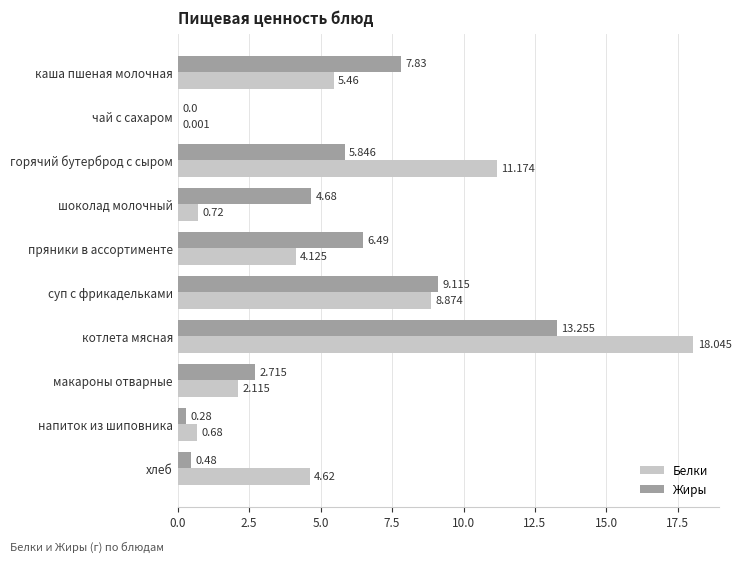

At which label is Жиры closest to 6?

горячий бутерброд с сыром